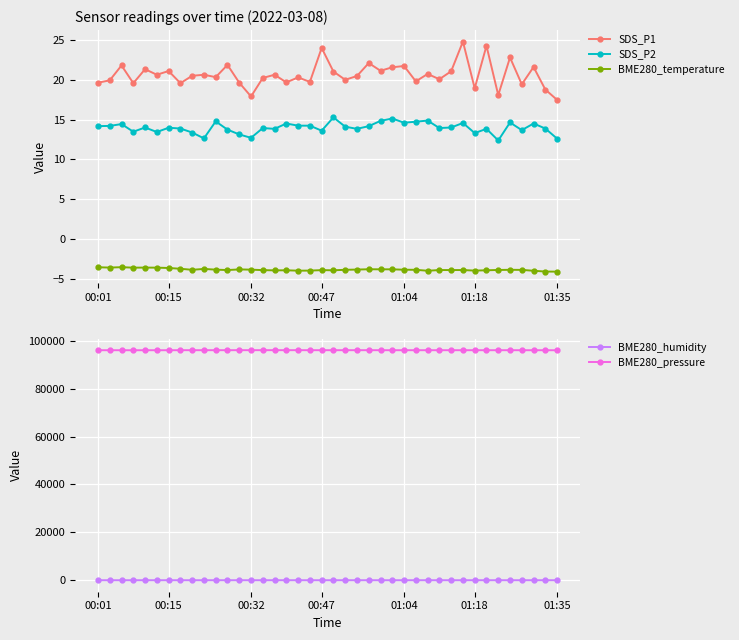

How many lines are shown in the chart?

5